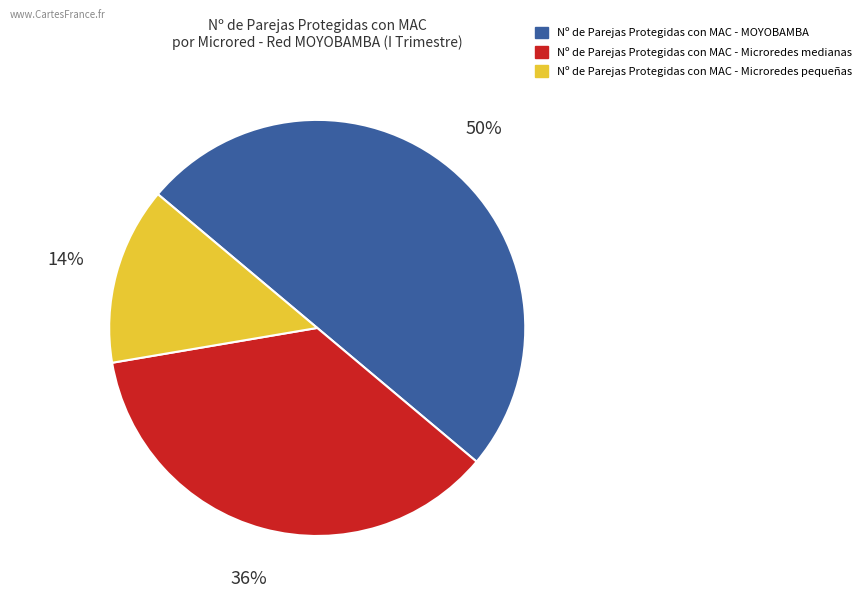

To the nearest percent, what is the difference between the largest and smallest slice percentages?

36%